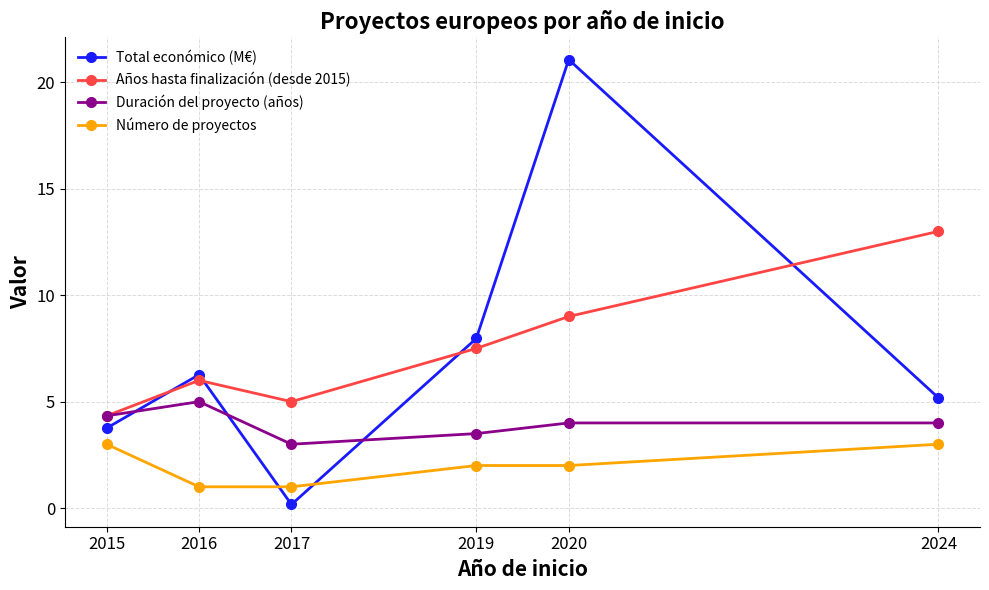

True or false: Número de proyectos and Años hasta finalización (desde 2015) intersect in this chart.

False